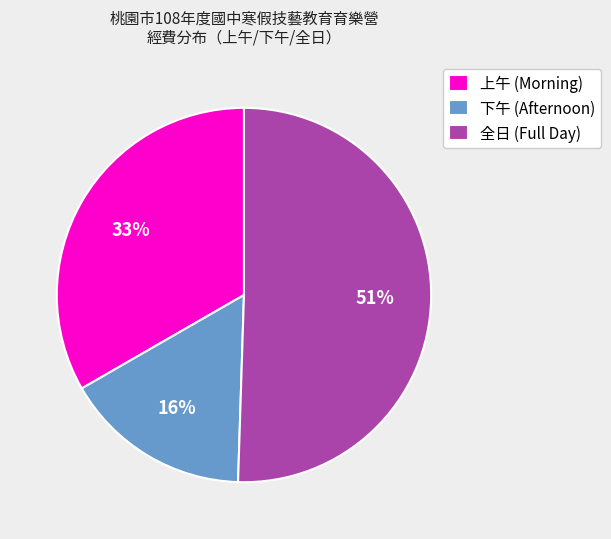

Is the sum of 下午 (Afternoon) and 全日 (Full Day) greater than half?

Yes